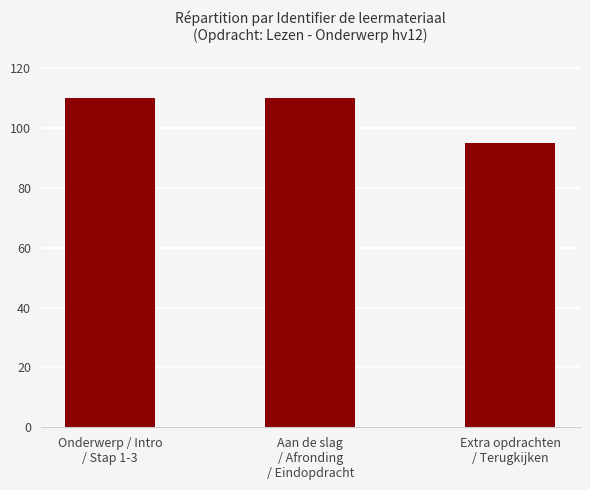

What is the greatest value displayed?

110.0